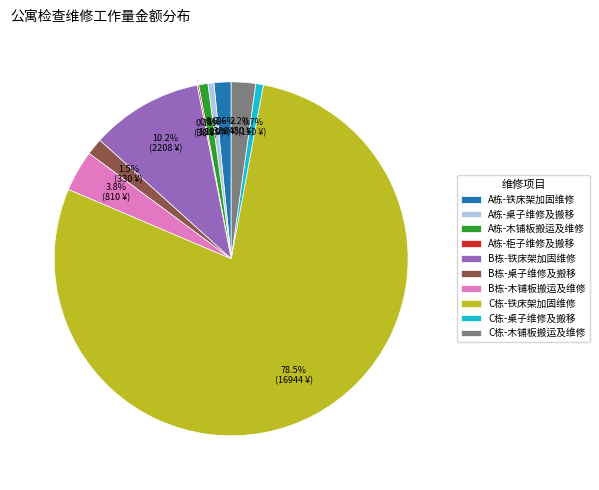

The C栋-铁床架加固维修 slice represents 69% of the pie. True or false?

False